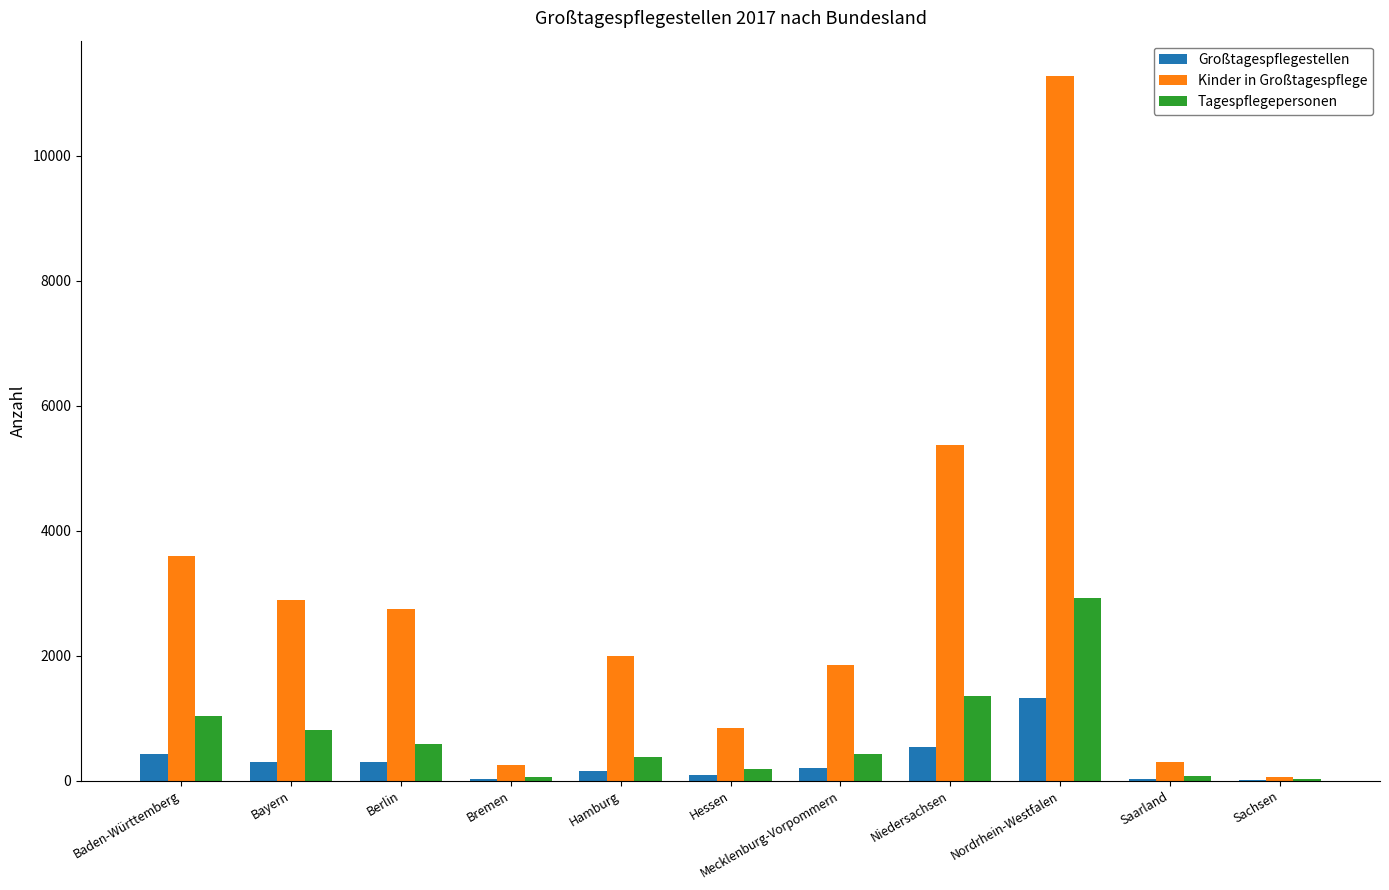

What is the sum of the Tagespflegepersonen values at Baden-Württemberg and Nordrhein-Westfalen?

3962